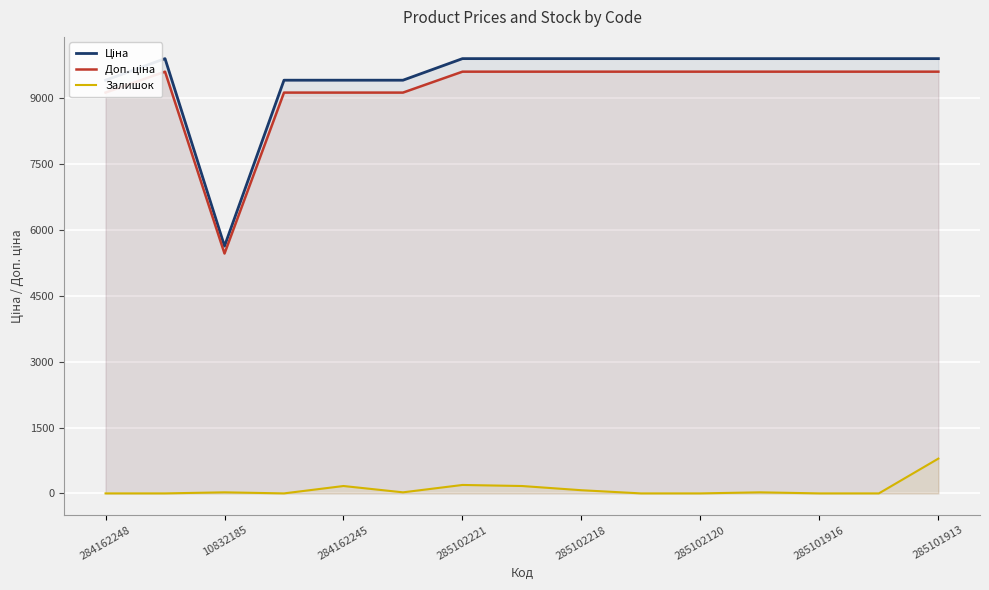

At 11, list the series in order from largest to smallest.

Ціна, Доп. ціна, Залишок